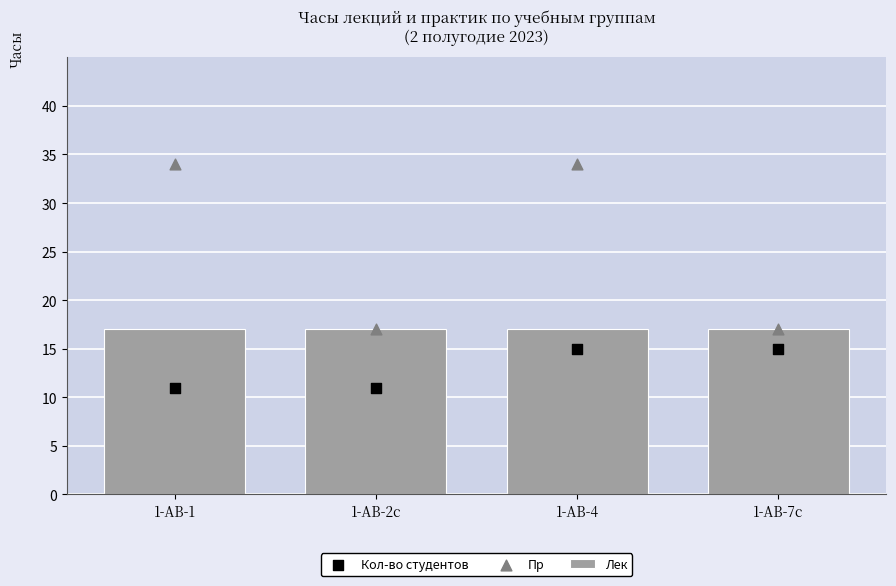

At how many categories does at least one series exceed 19?

2